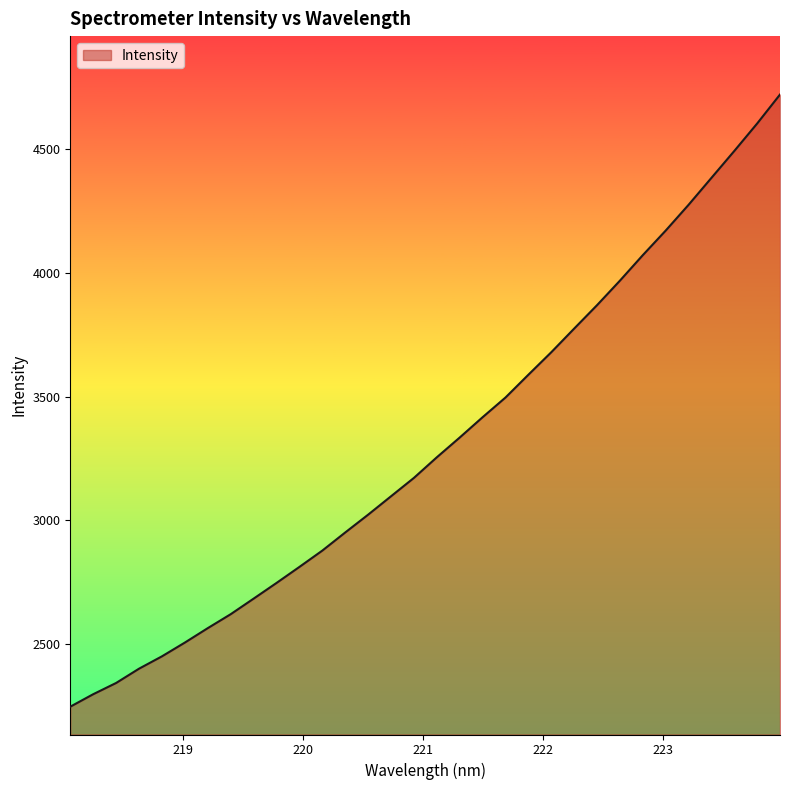

What is the minimum value shown in the chart?

2247.6